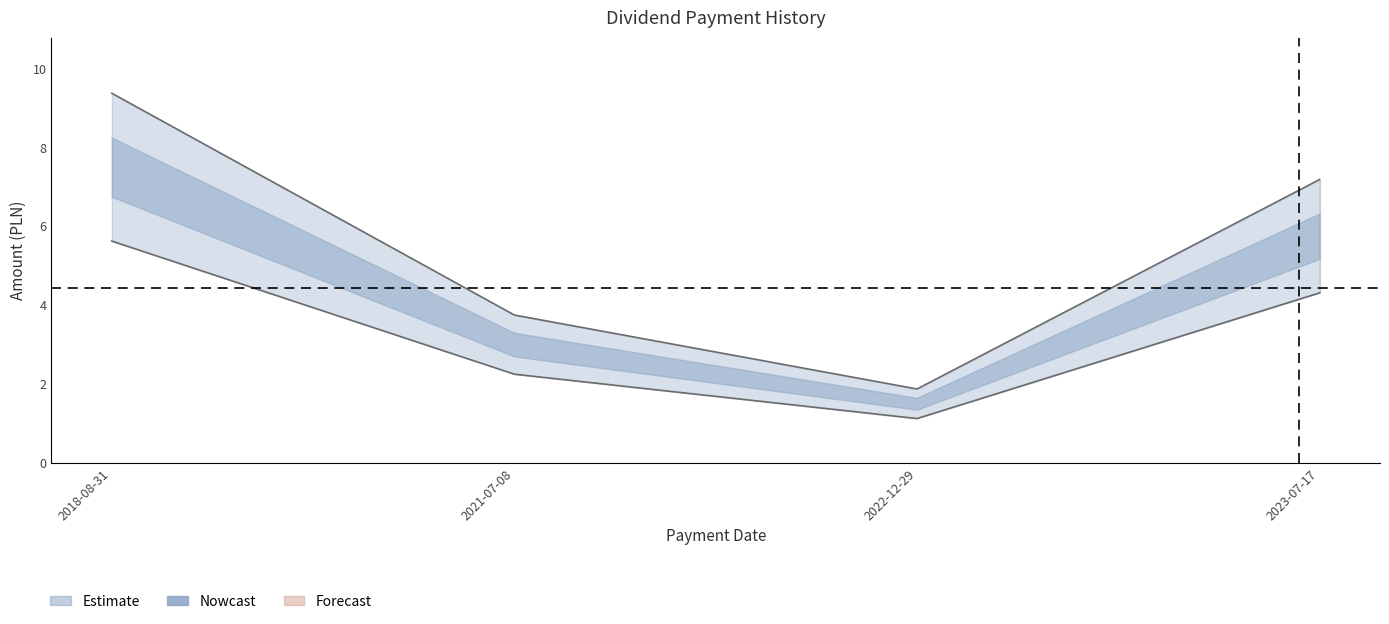

What is the difference between the second highest and minimum values?

5.3